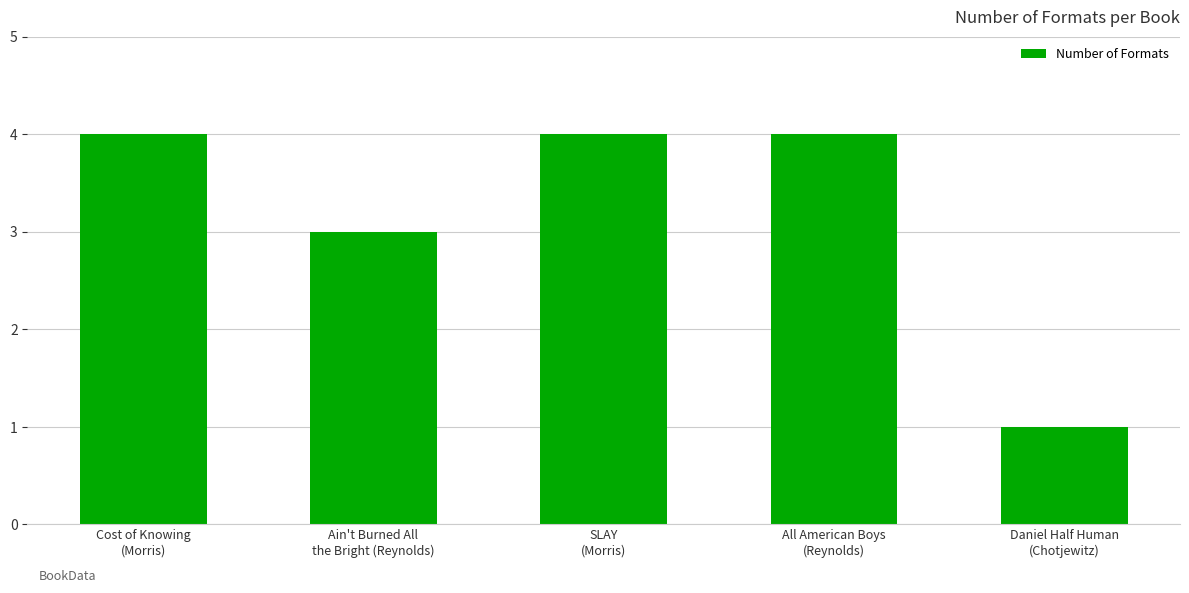

What is the difference between the values at All American Boys
(Reynolds) and Ain't Burned All
the Bright (Reynolds)?

1